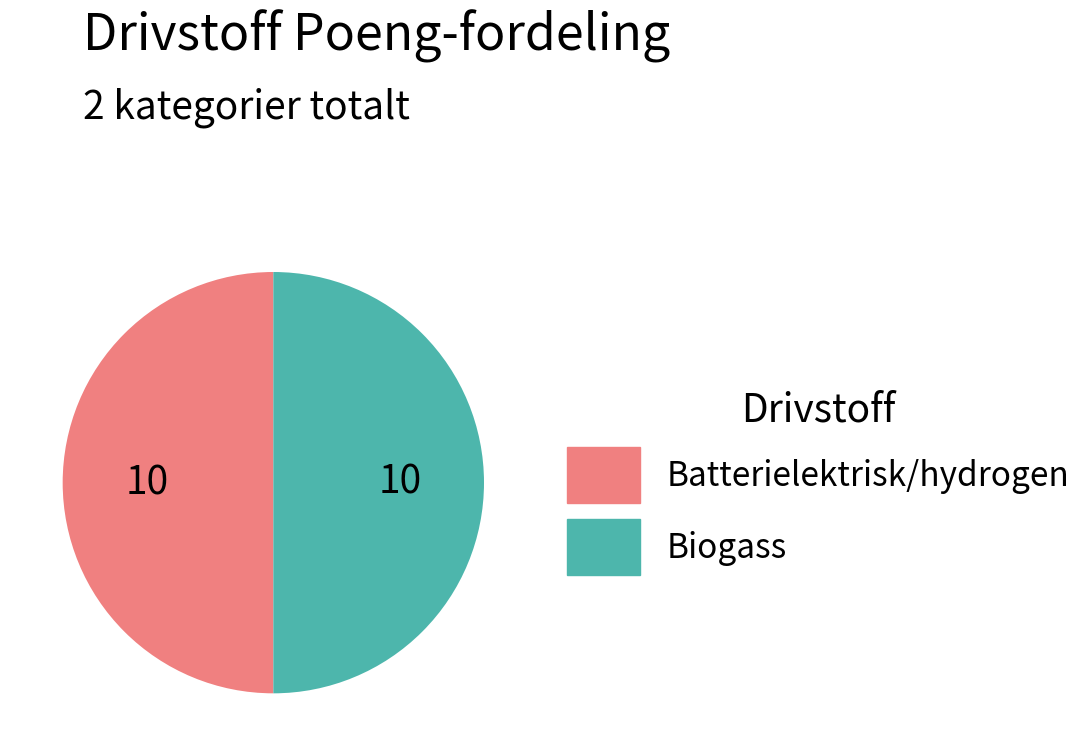

What is the ratio of the value at Batterielektrisk/hydrogen to the value at Biogass?

1.0